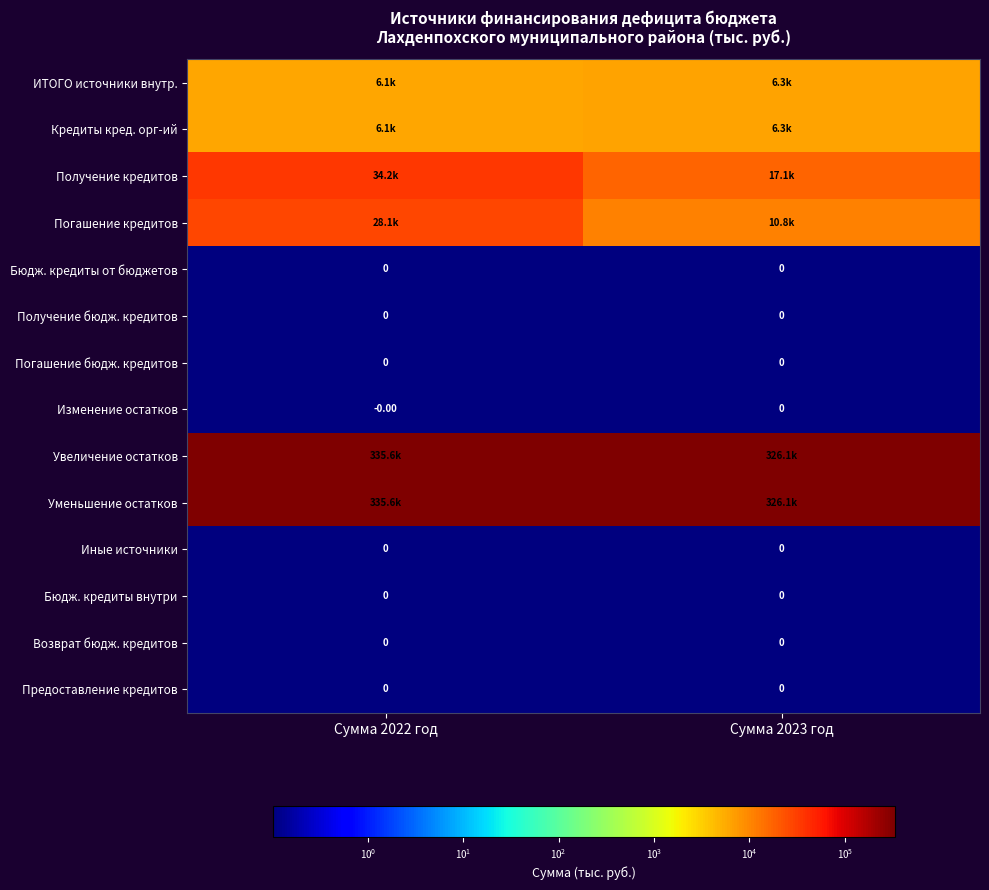

Is it true that Кредиты кред. орг-ий equals 6330.0 at Сумма 2023 год?

True